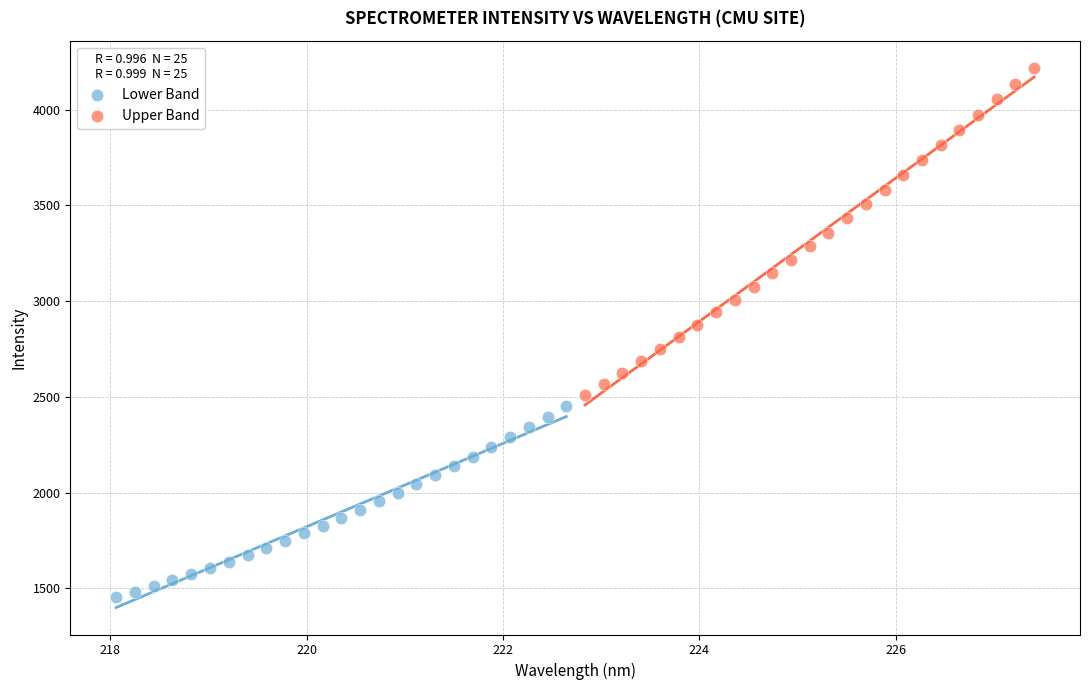

Which series contains the lowest Y value?

Lower Band